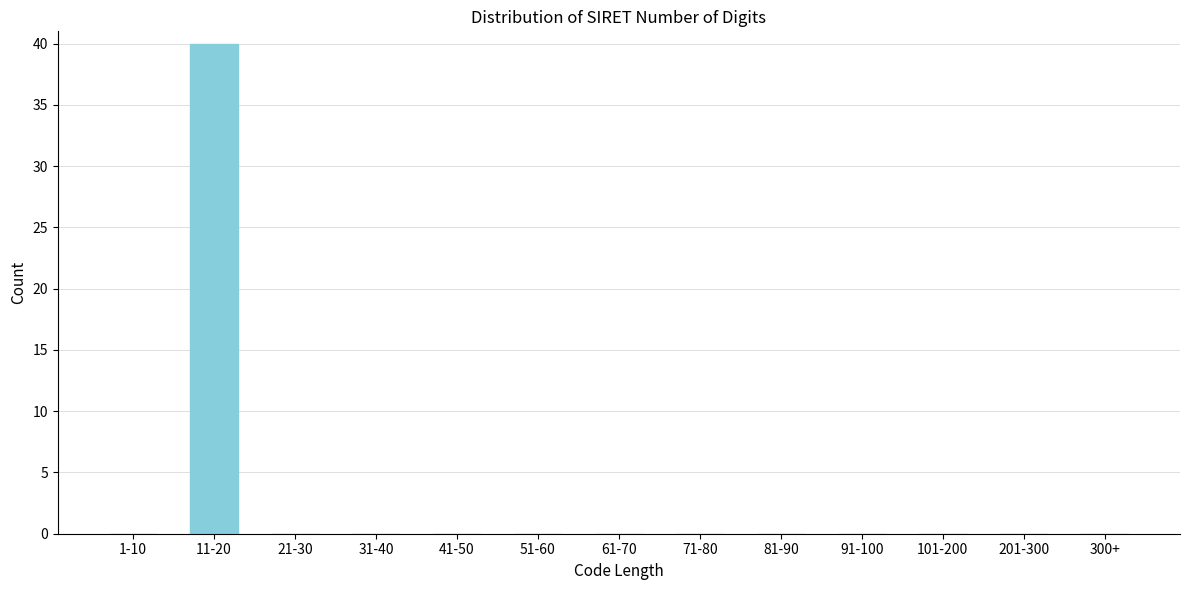

Reading right to left, transcribe all the data shown in this chart.

300+=0	201-300=0	101-200=0	91-100=0	81-90=0	71-80=0	61-70=0	51-60=0	41-50=0	31-40=0	21-30=0	11-20=40	1-10=0